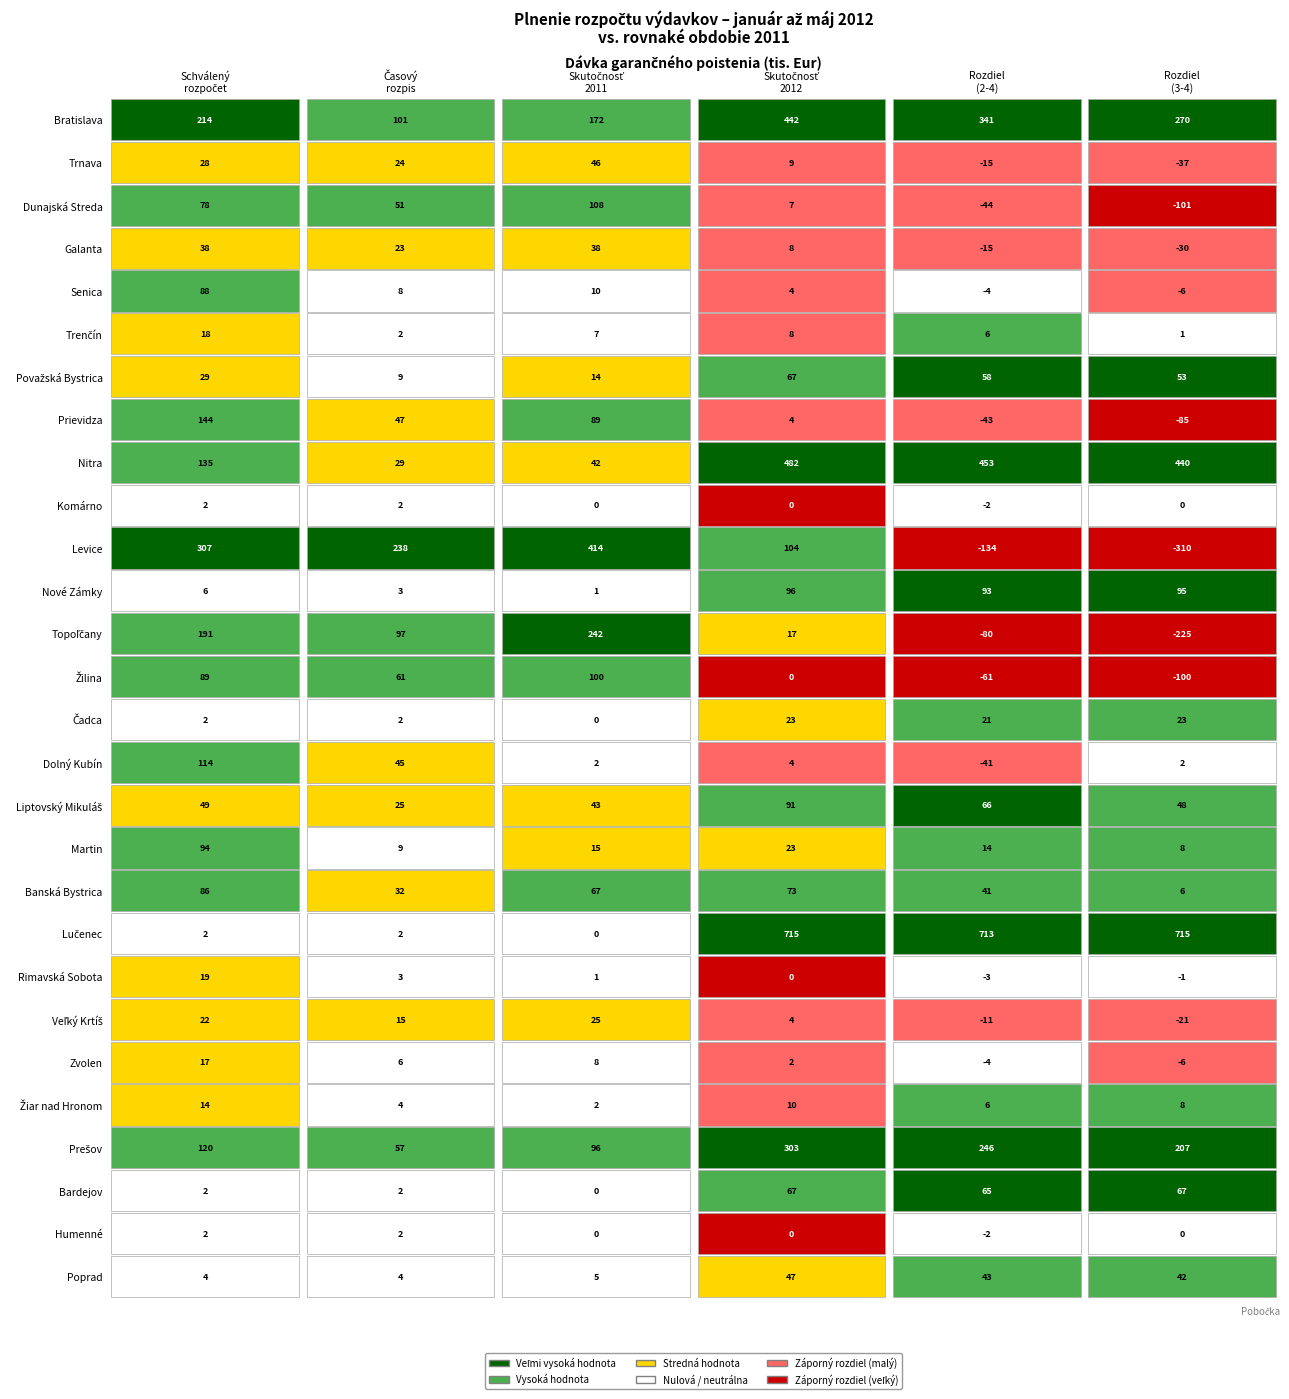

How many distinct data groups are displayed?

28